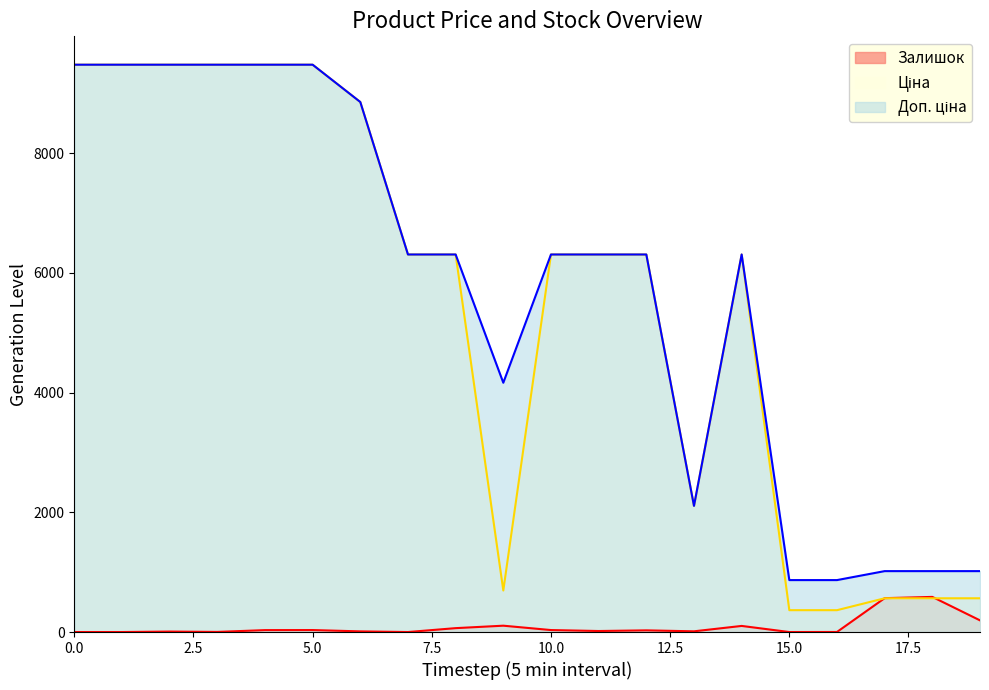

How many data points in Залишок are above 28?

9